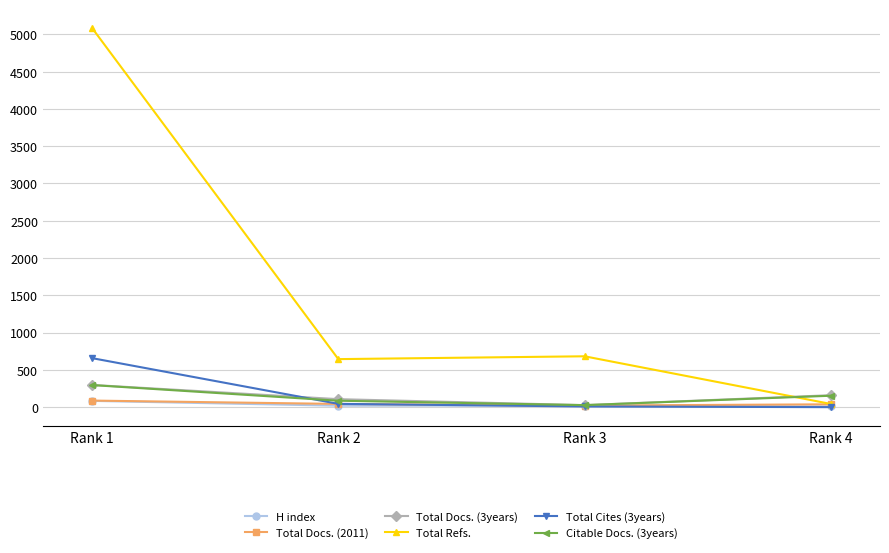

Which series has the widest spread of values?

Total Refs.